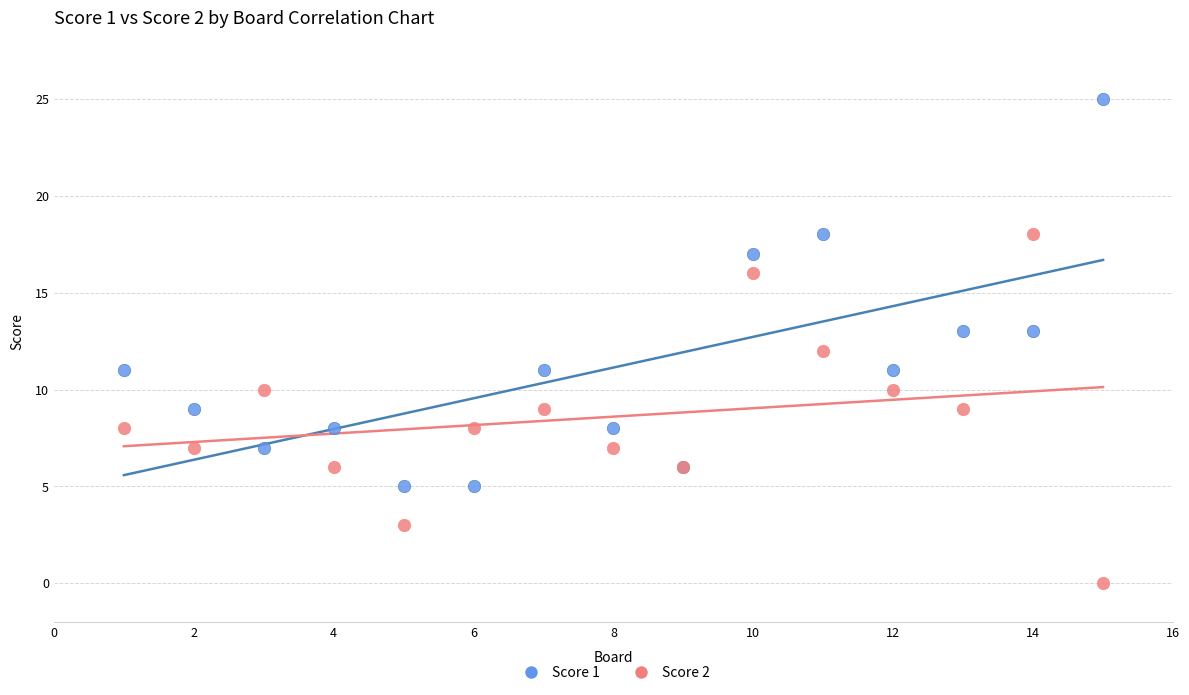

Which series reaches the minimum Y coordinate?

Score 2